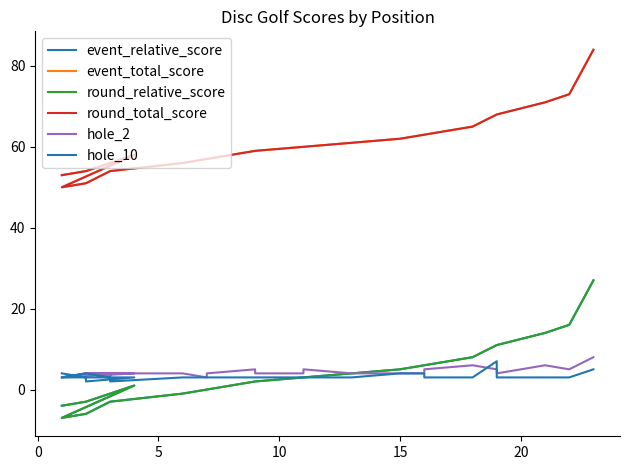

What is the difference between the maximum and minimum values in the round_total_score series?

34